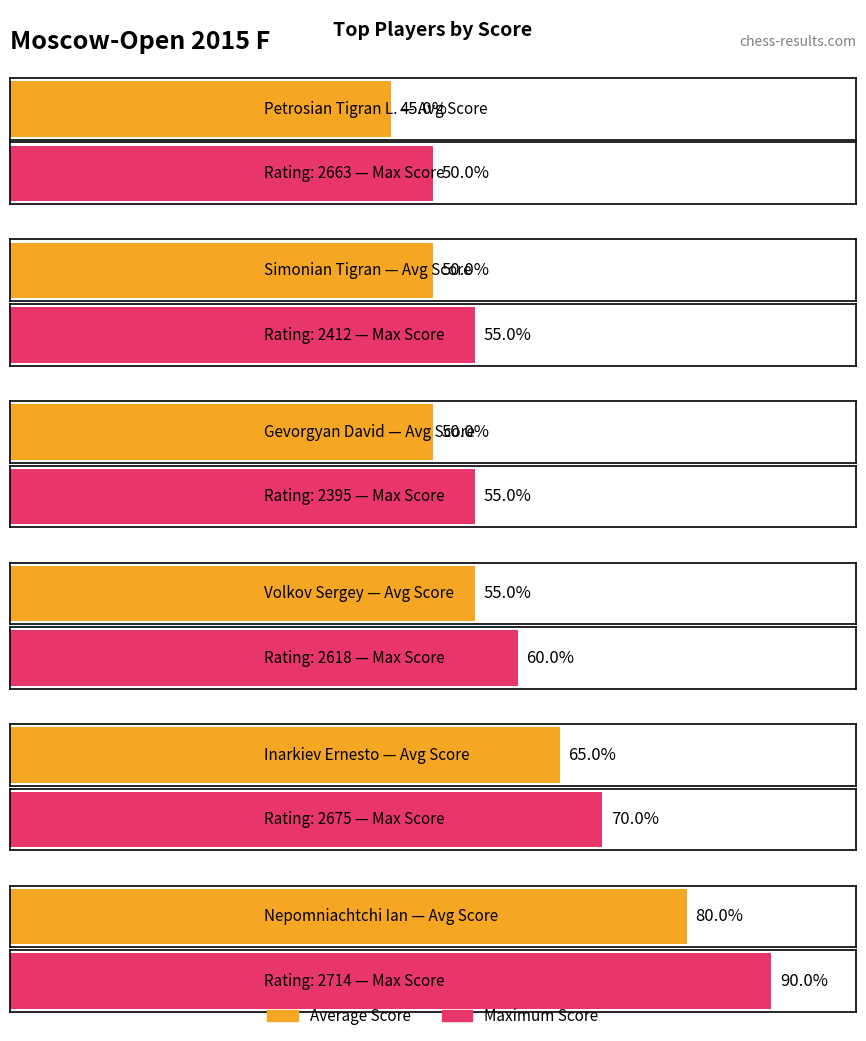

How many bars are there in each group?

2